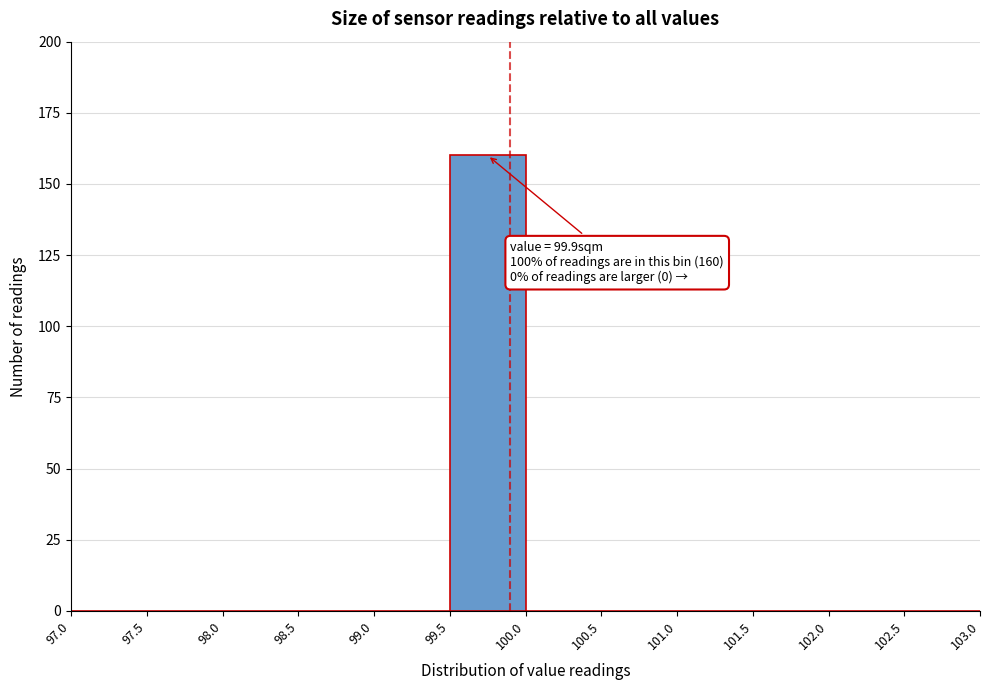

Over which range of the x-axis is the bar tallest?

99.5 to 100.0